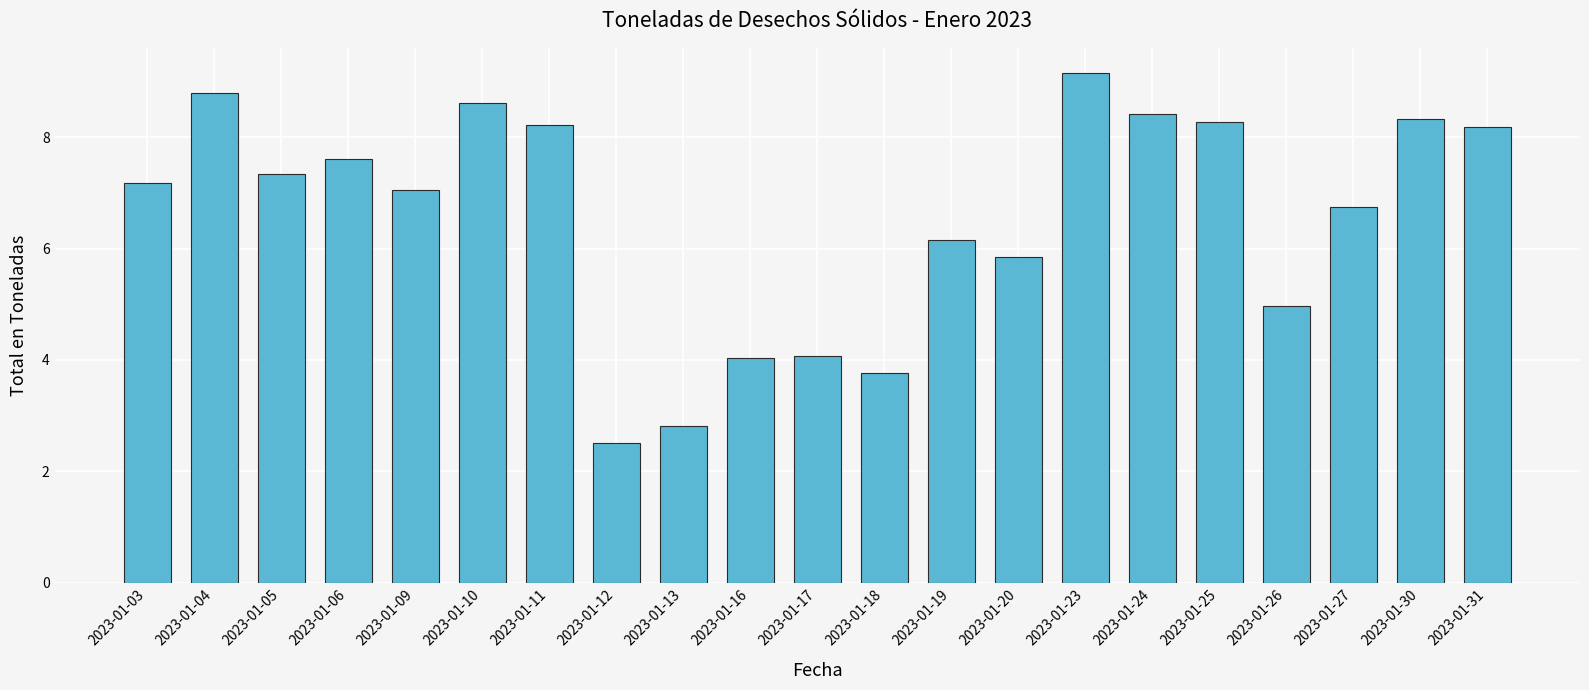

True or false: the data shows 7.3 at 2023-01-05.

True